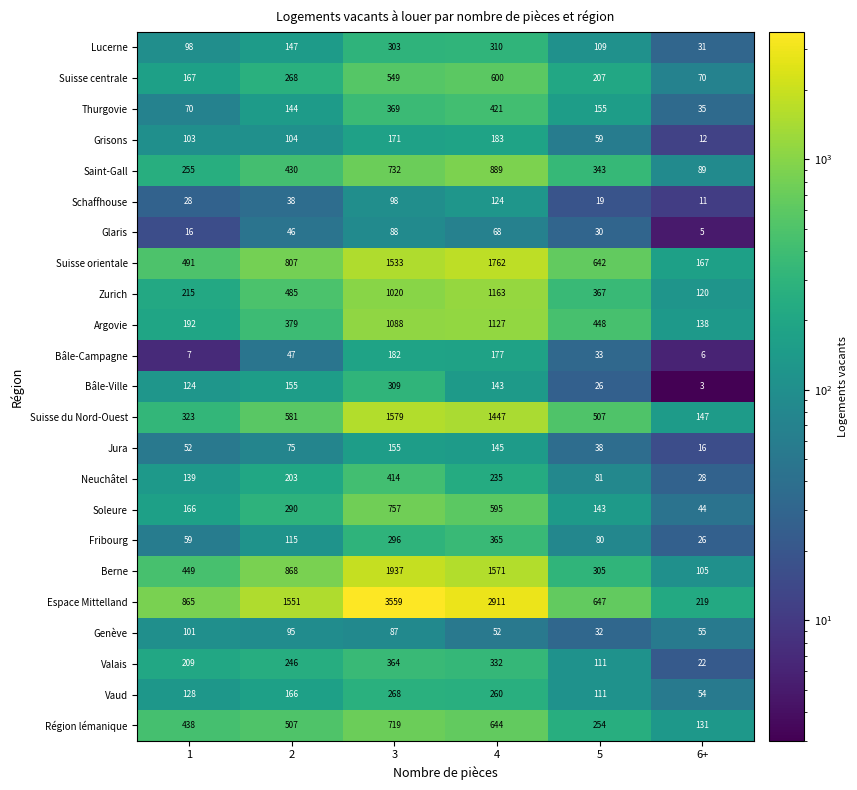

At which label is Thurgovie closest to 228?

5